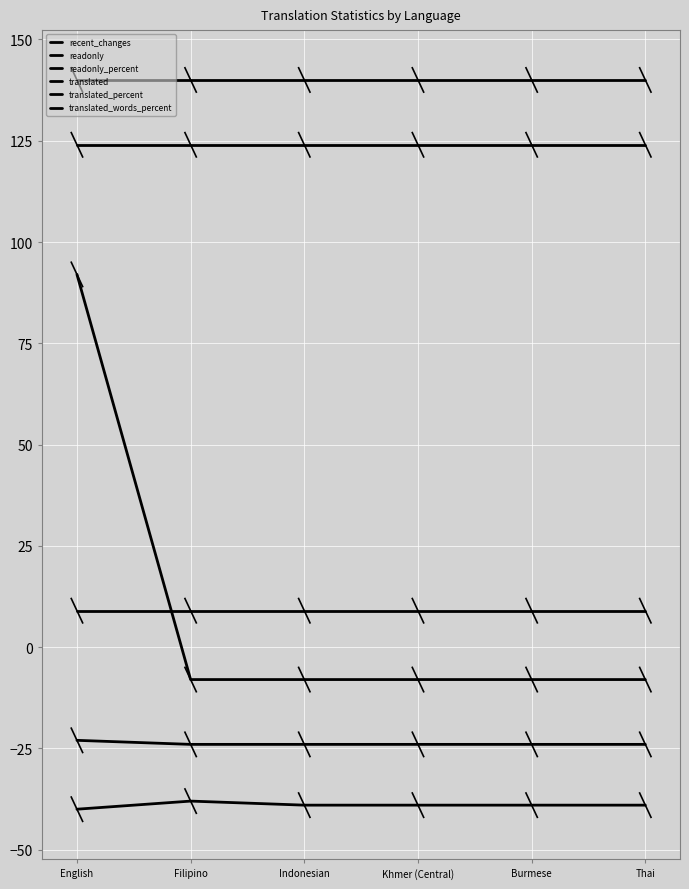

How many recent_changes values are between -39 and -38?

5